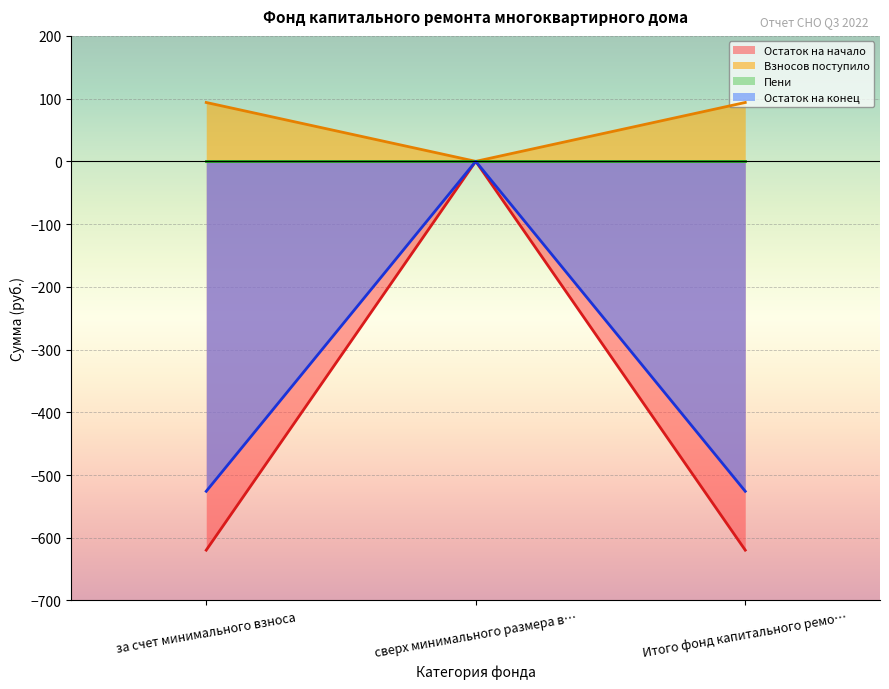

At which label does Взносов поступило reach its minimum?

сверх минимального размера в…